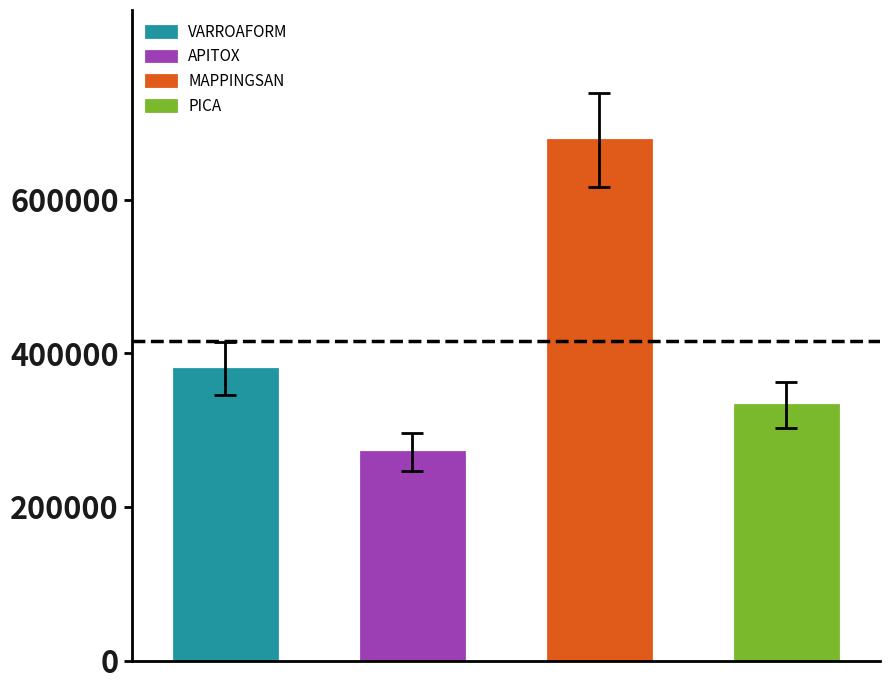

How many bars are there in total?

4